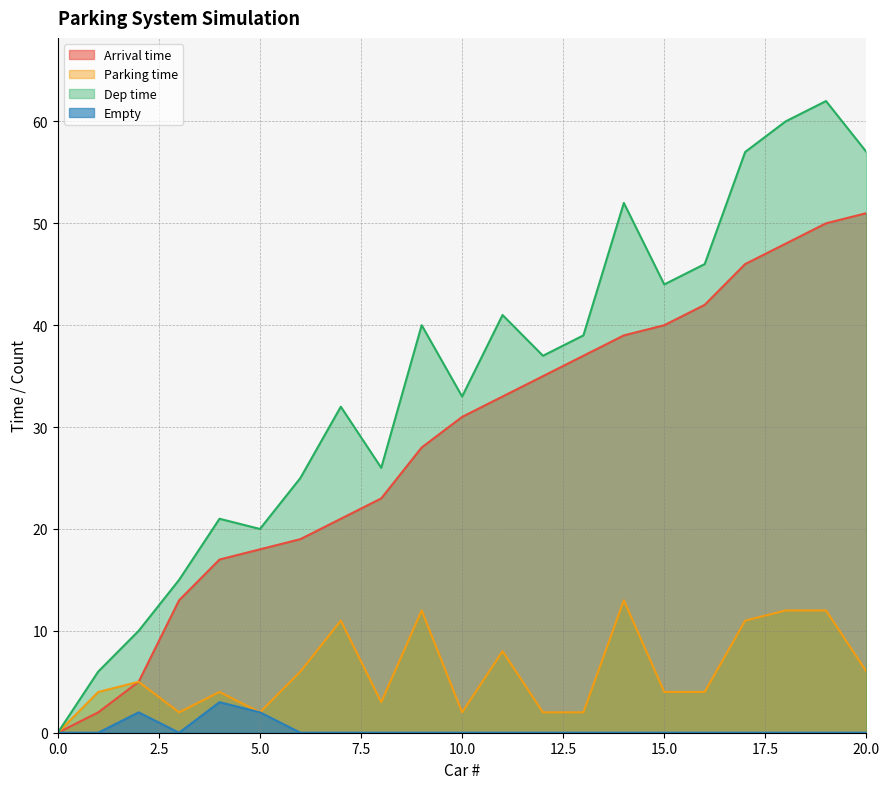

How many data points in Arrival time are above 31?

10